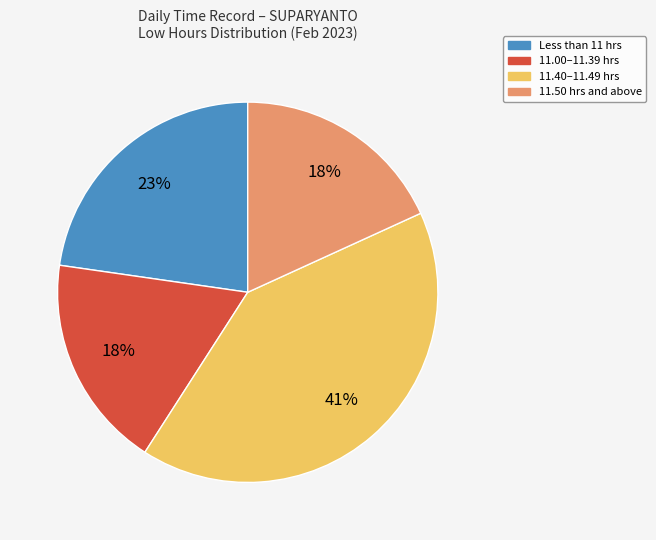

Is there any slice that represents more than half of the pie?

No